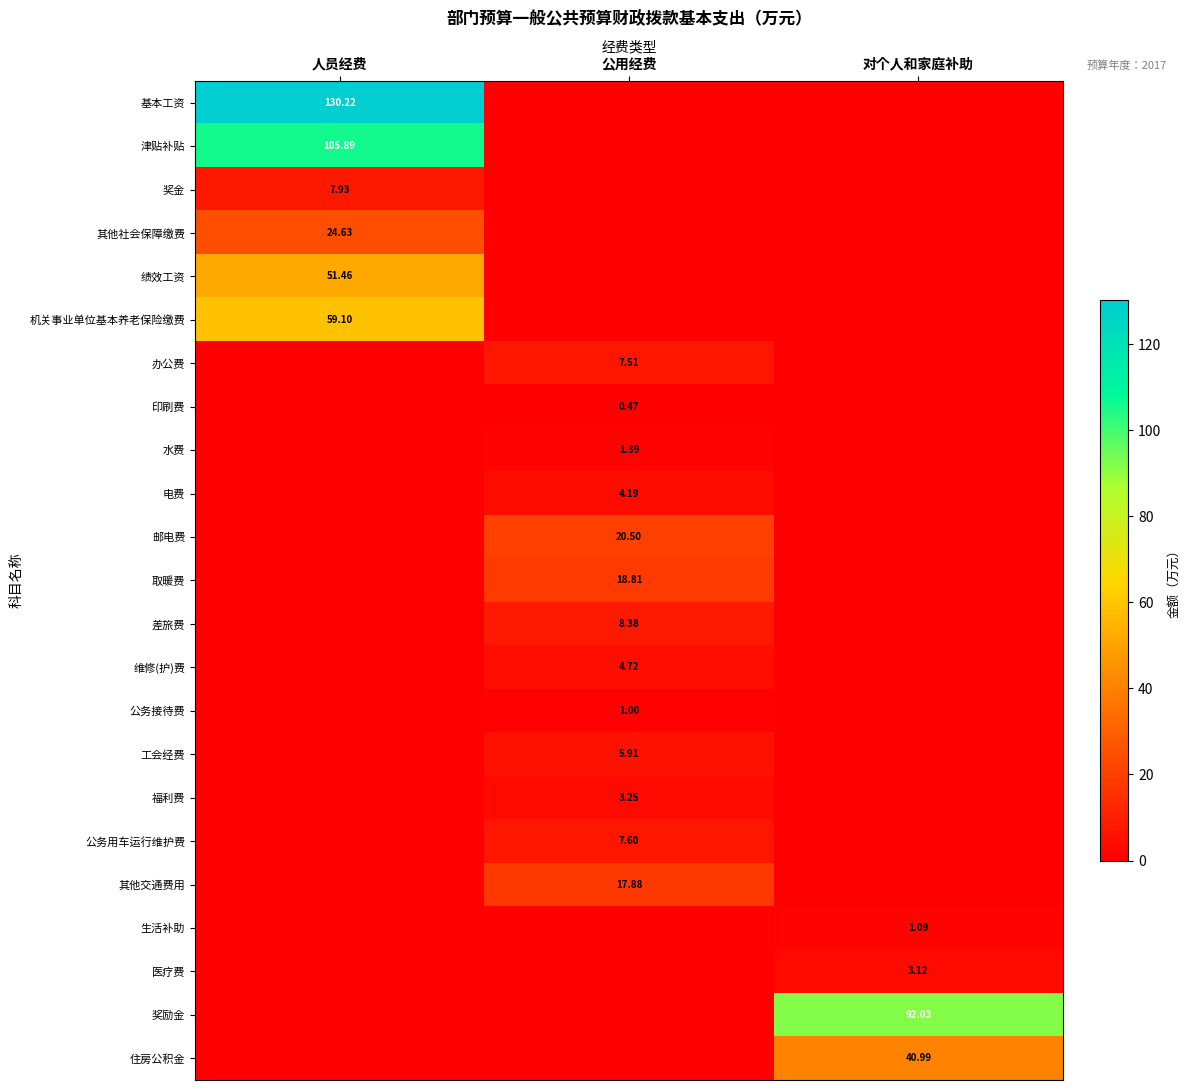

What is the difference between the maximum and minimum values in the 医疗费 series?

3.1